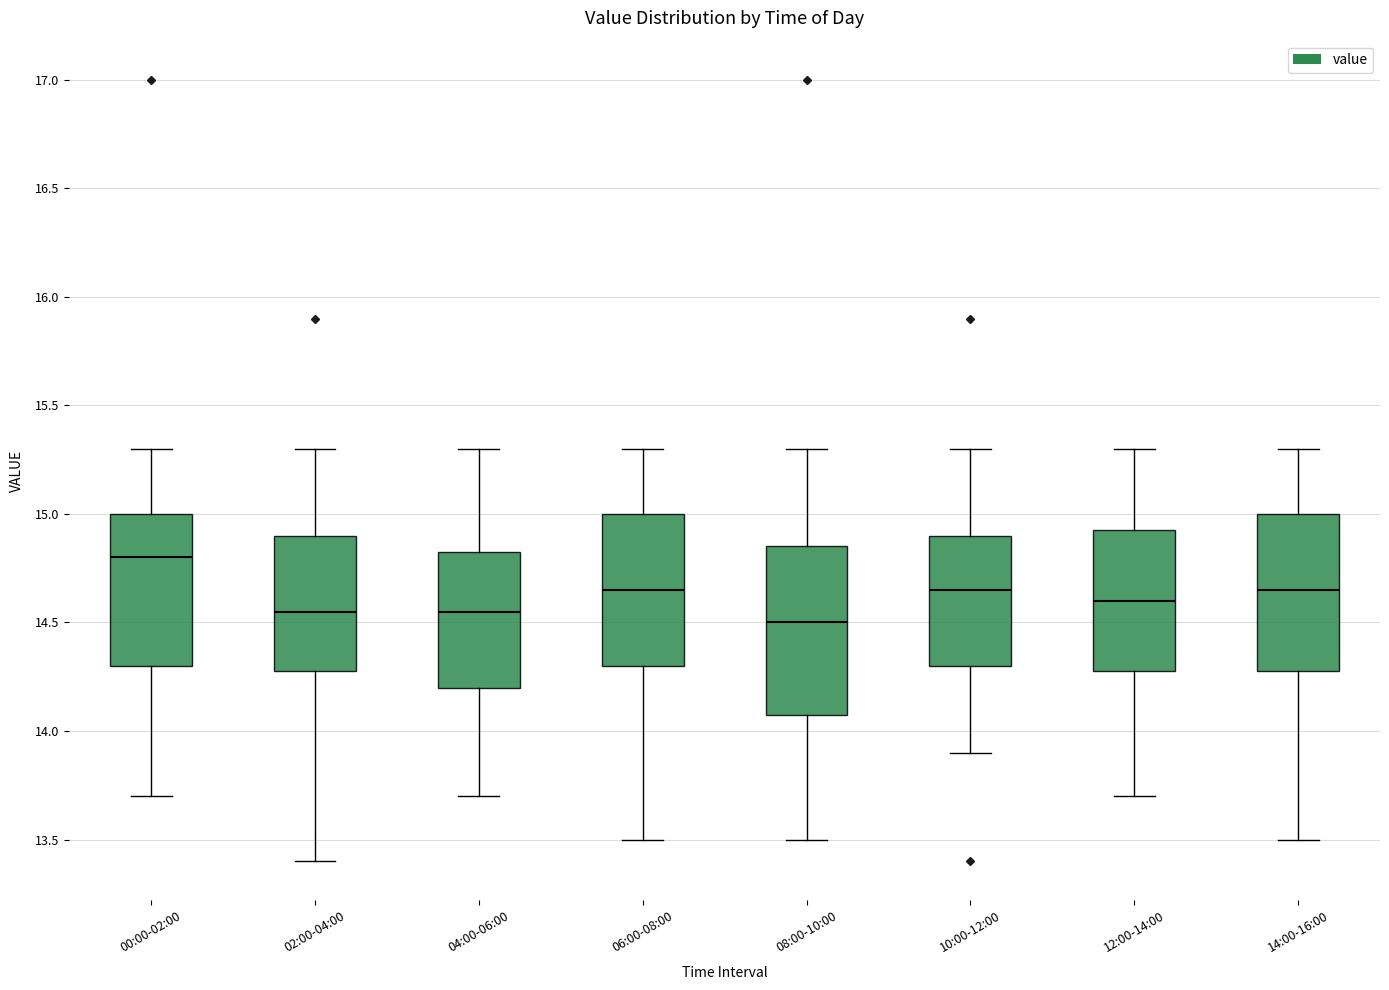

Comparing the boxes themselves (not the whiskers), which one is the tallest?

08:00-10:00